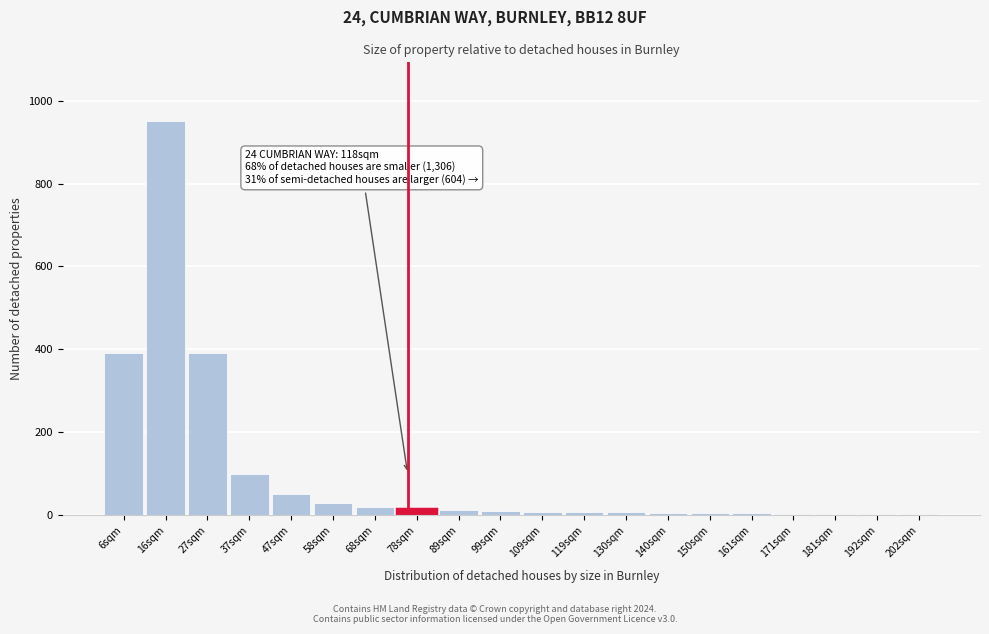

Is it true that the value at 47sqm is 50?

True